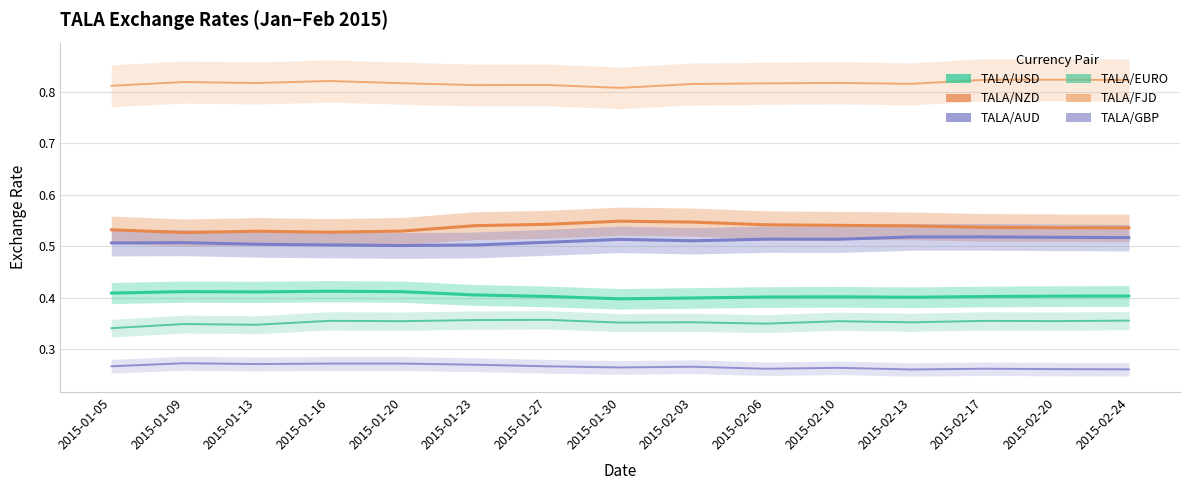

What is the difference between the highest and lowest values at 2015-02-06?

0.6